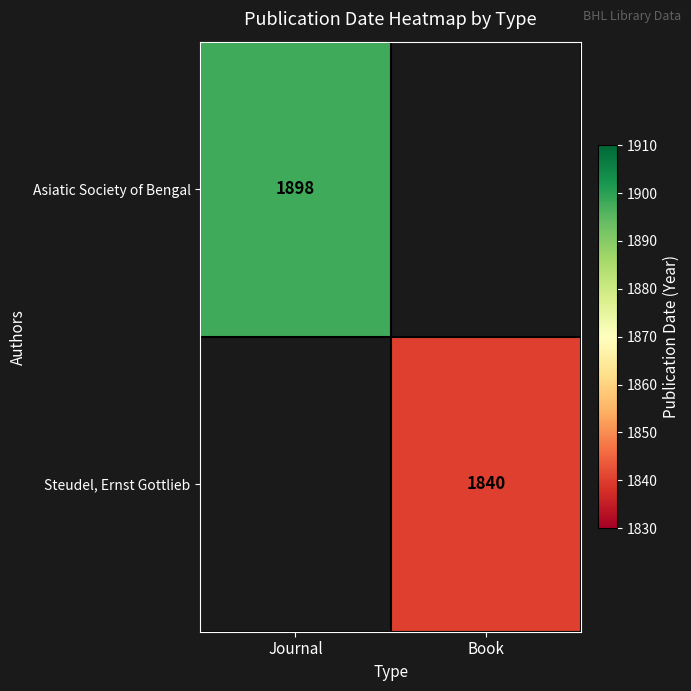

The value of Asiatic Society of Bengal at Journal is 1898. True or false?

True